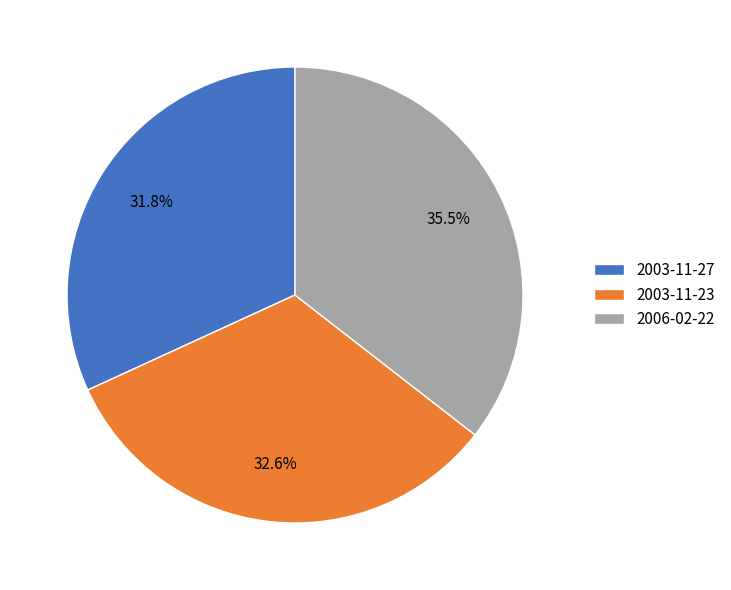

To the nearest percent, what is the difference between the 2003-11-27 and 2006-02-22 slice percentages?

4%